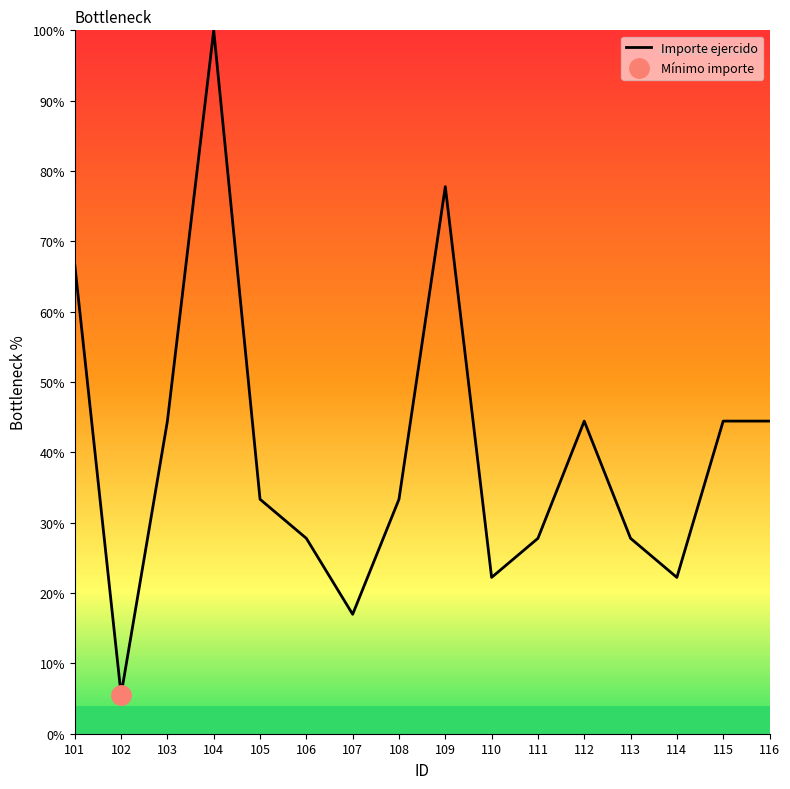

Reading right to left, extract all data points from this chart.

44.4	44.4	22.2	27.8	44.4	27.8	22.2	77.8	33.3	17.0	27.8	33.3	100.0	44.4	5.6	66.7